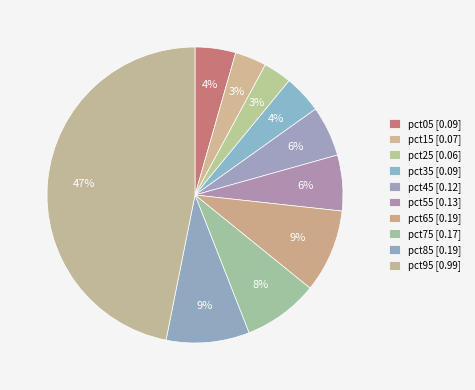

Is there a majority slice in this chart?

No